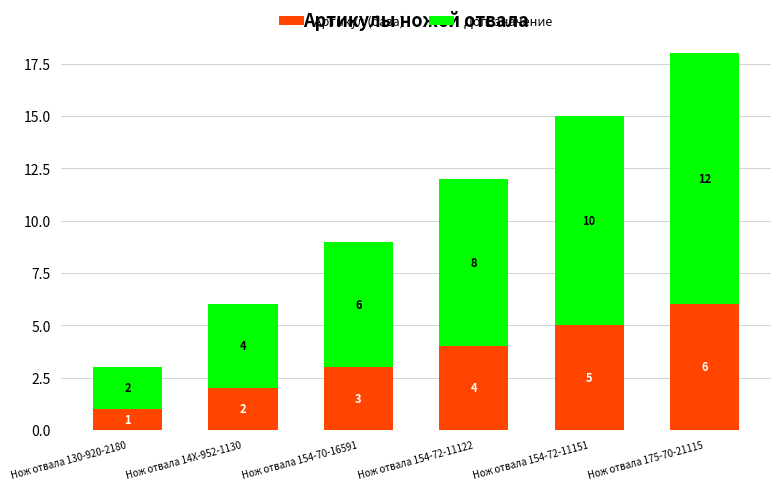

How many values in the Артикул (база) series are below 4?

3